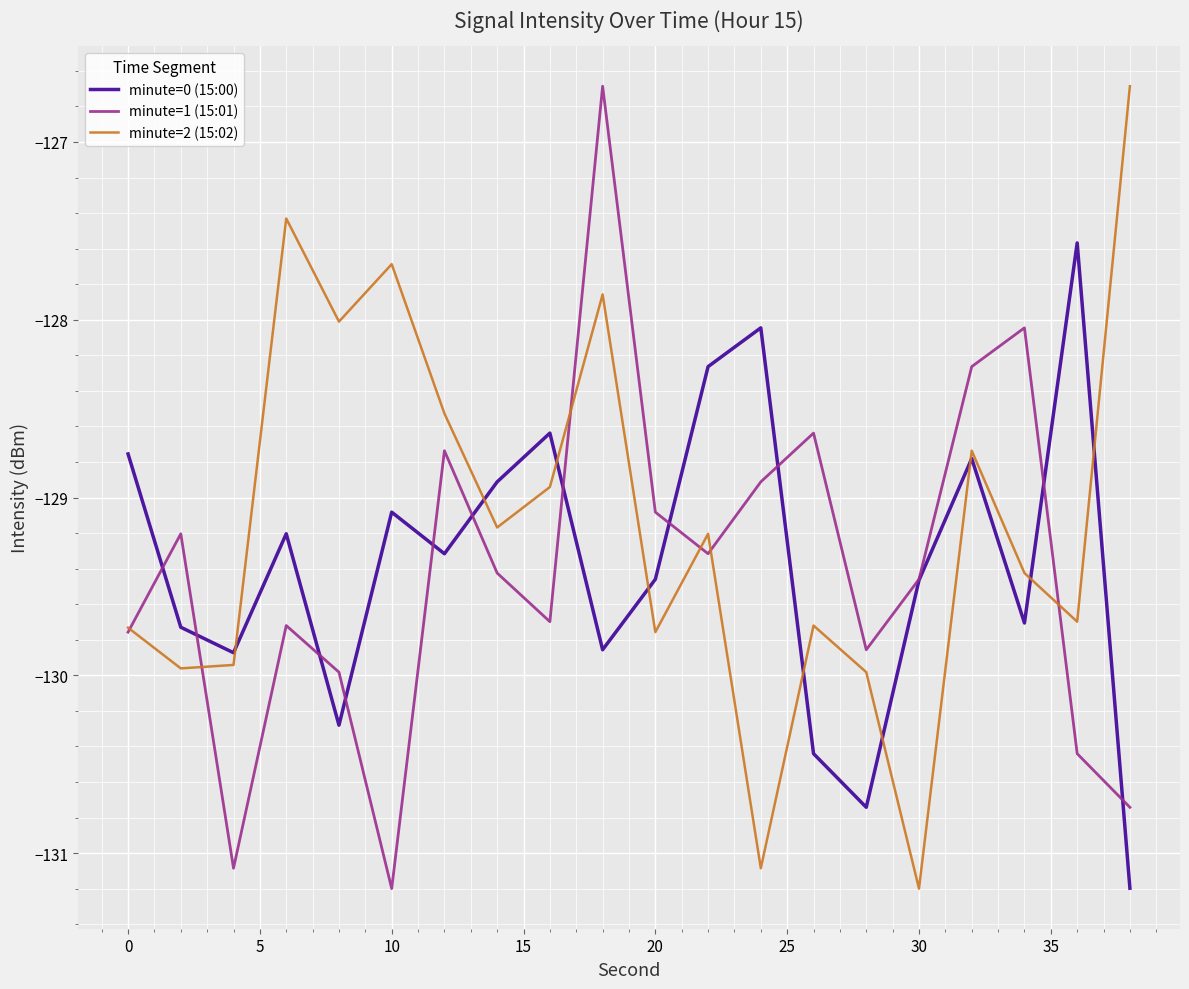

Which series has the largest total across all categories?

minute=2 (15:02)